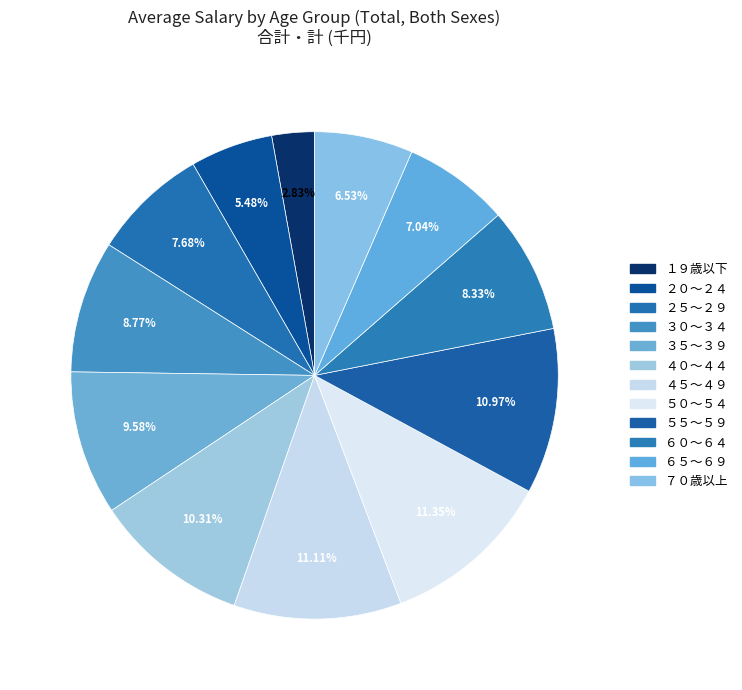

How many segments does this pie chart have?

12